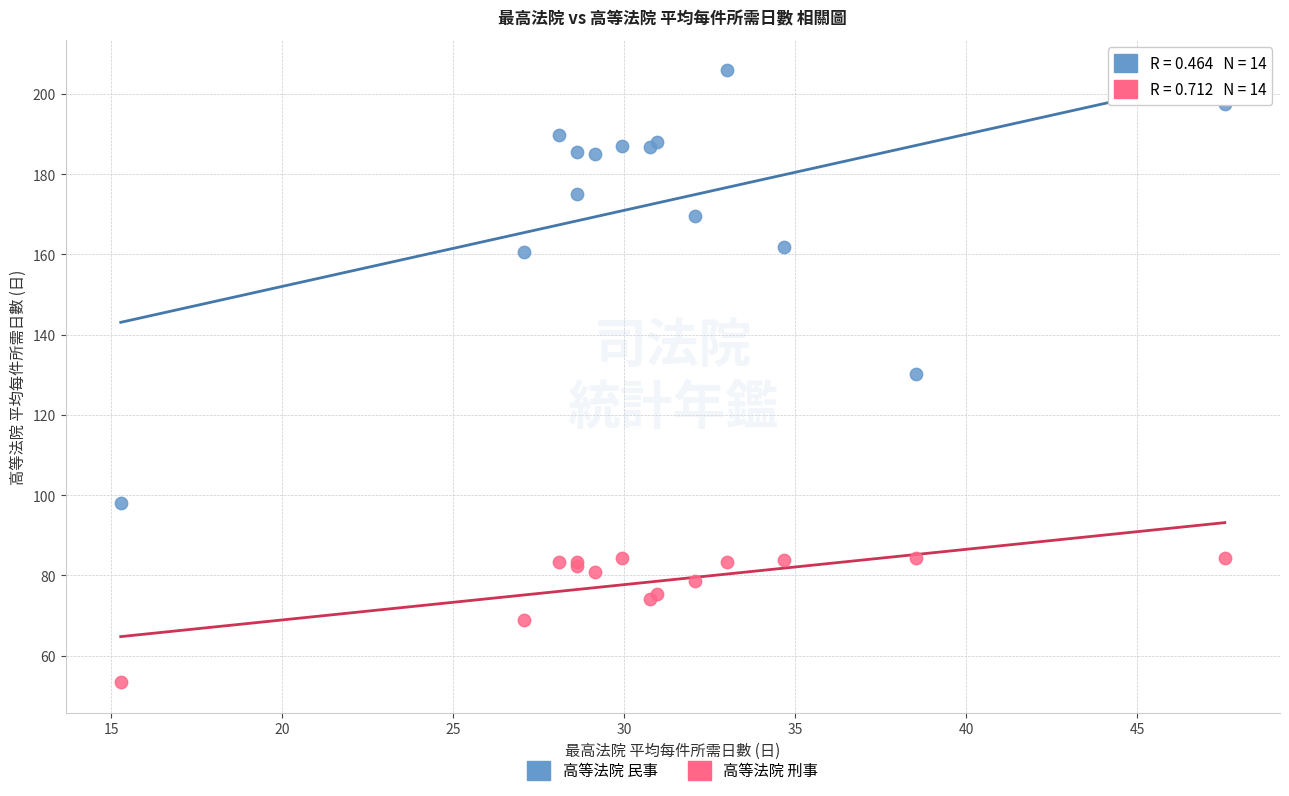

Which series has the widest spread of Y values?

高等法院 民事